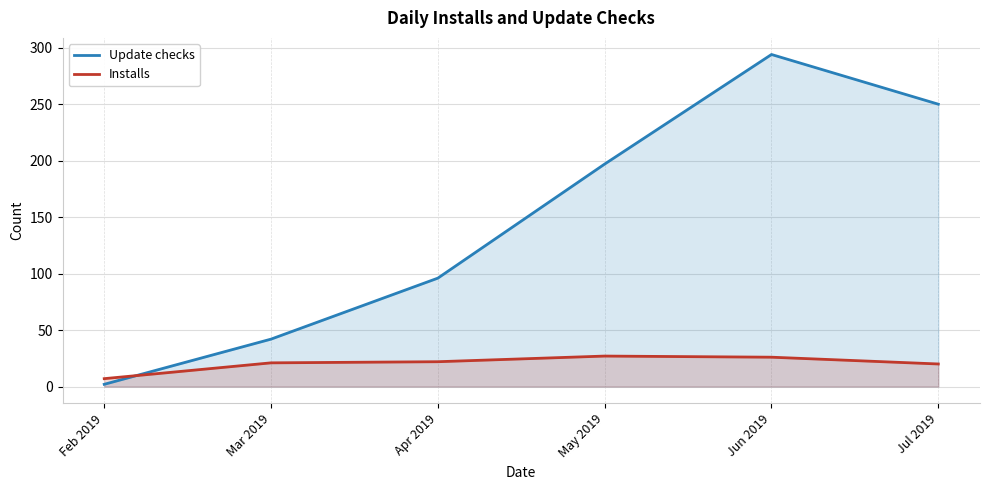

What is the value of the Update checks point at the 1st from the left?

2